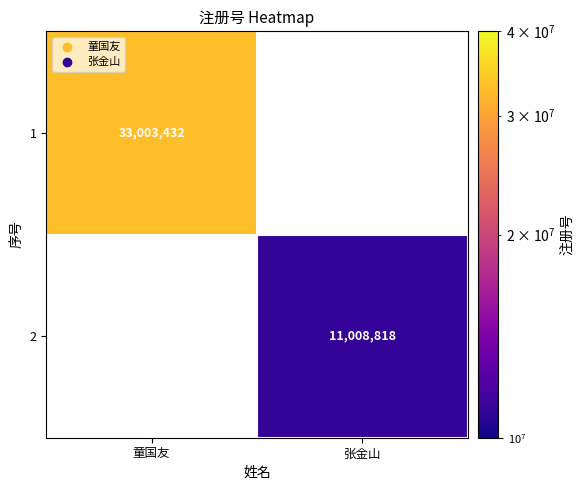

True or false: 2 has a value of 16264459 at 张金山.

False